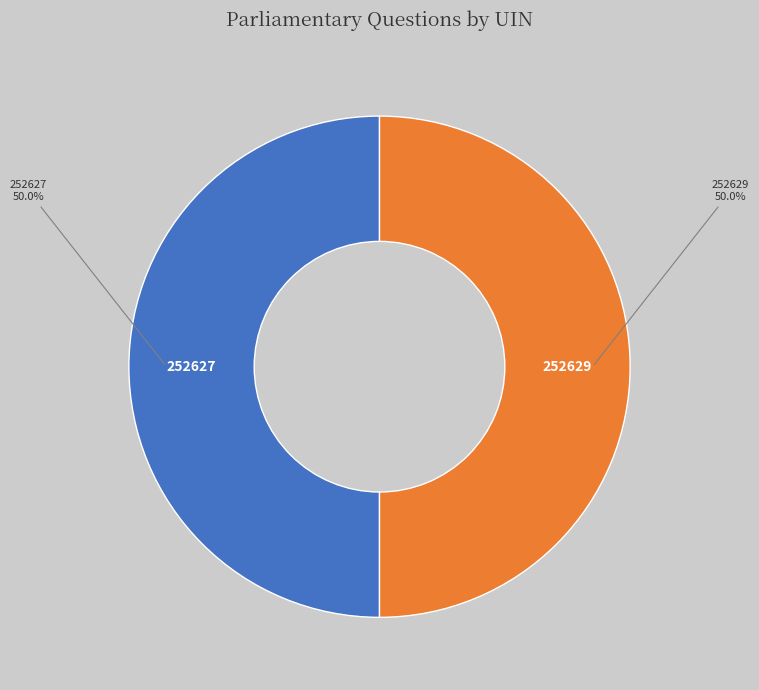

Do 252627 and 252629 together represent more than half of the pie?

Yes